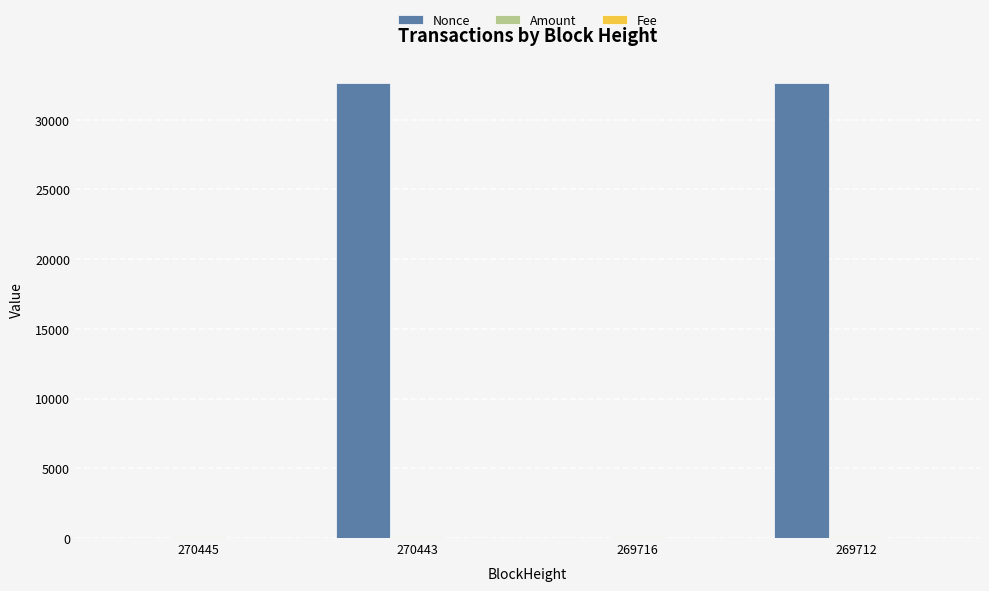

How many groups of bars are there?

4